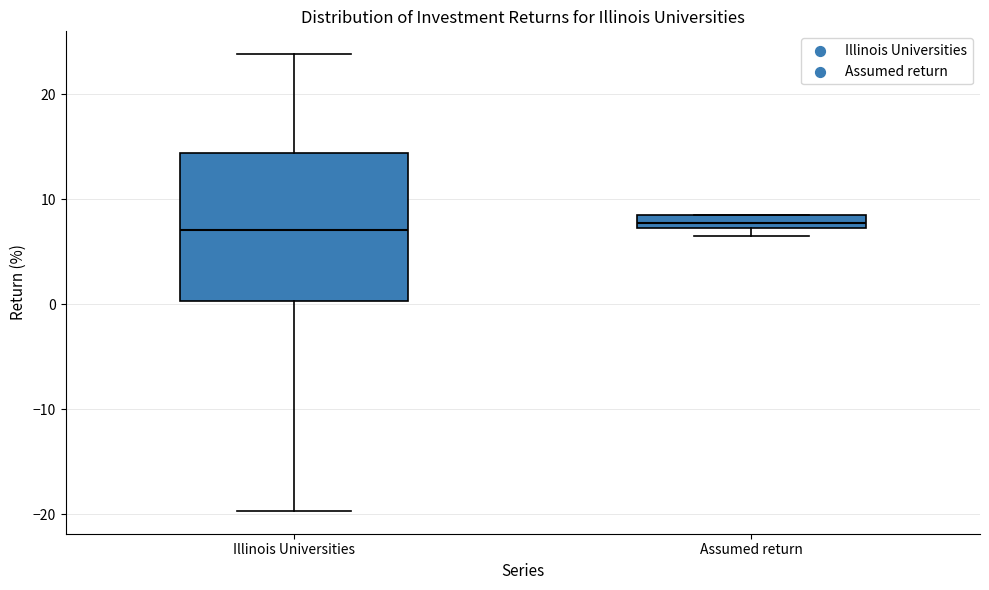

Where does the upper whisker of the box for Illinois Universities end on the y-axis? The values are not printed on the chart, so give them approximately, as read against the axis.

24